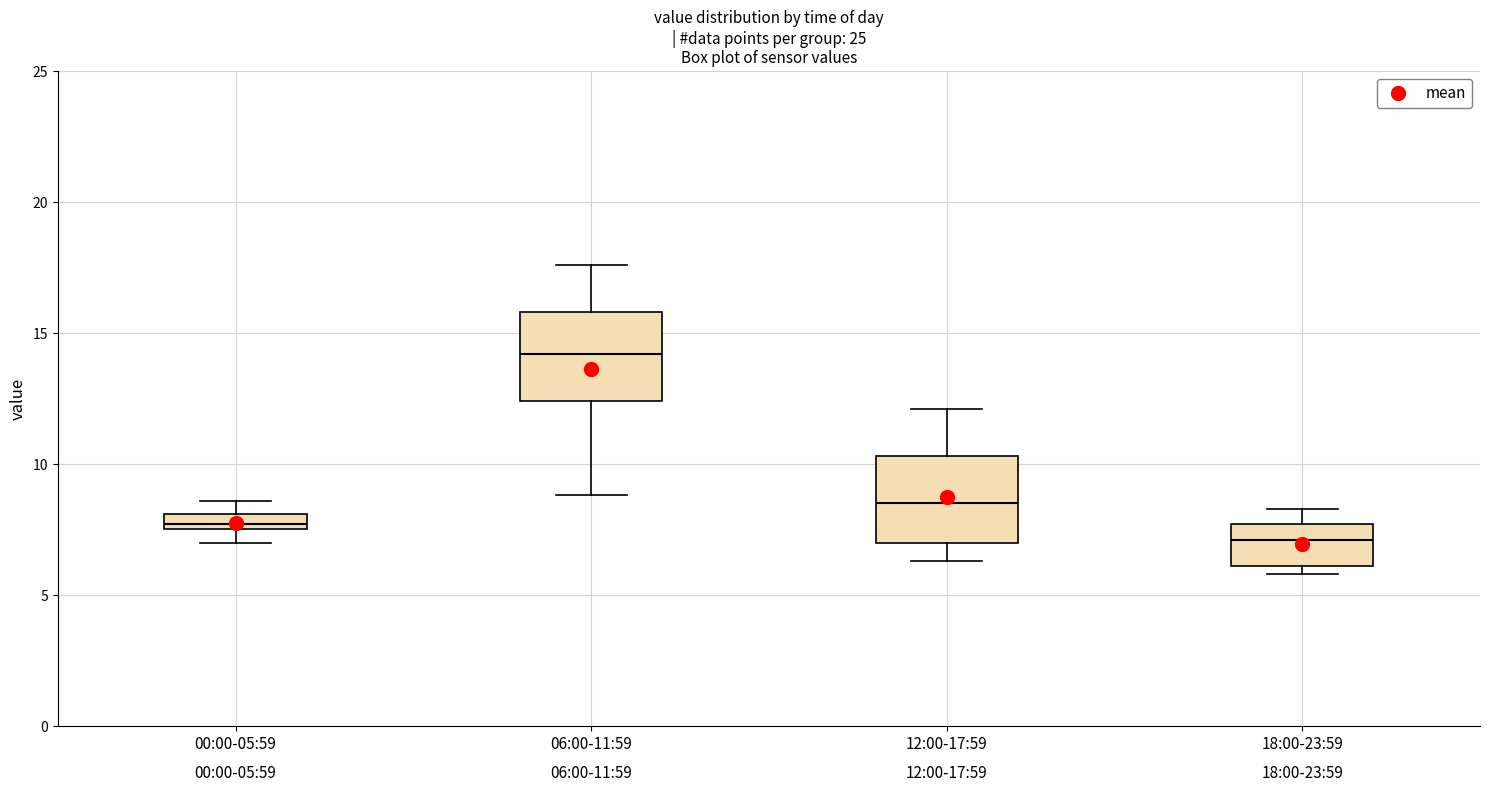

Which box has the lowest median line?

18:00-23:59